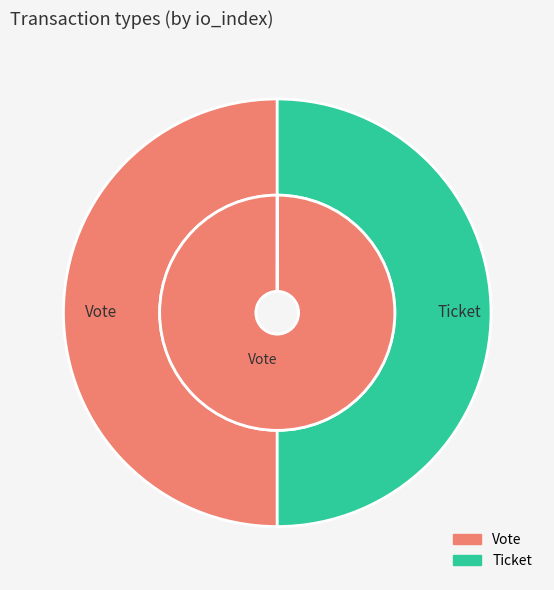

Count the number of slices in the pie.

2